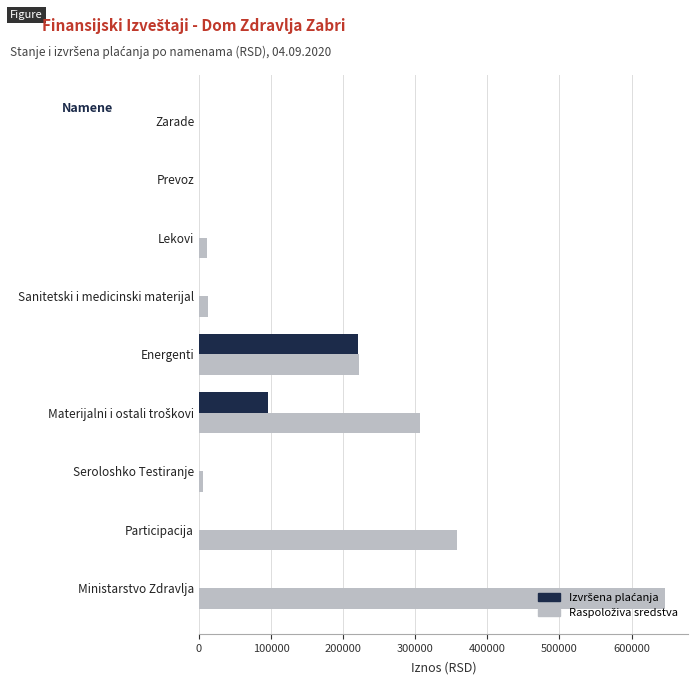

At which category is the sum across all series the highest?

Ministarstvo Zdravlja